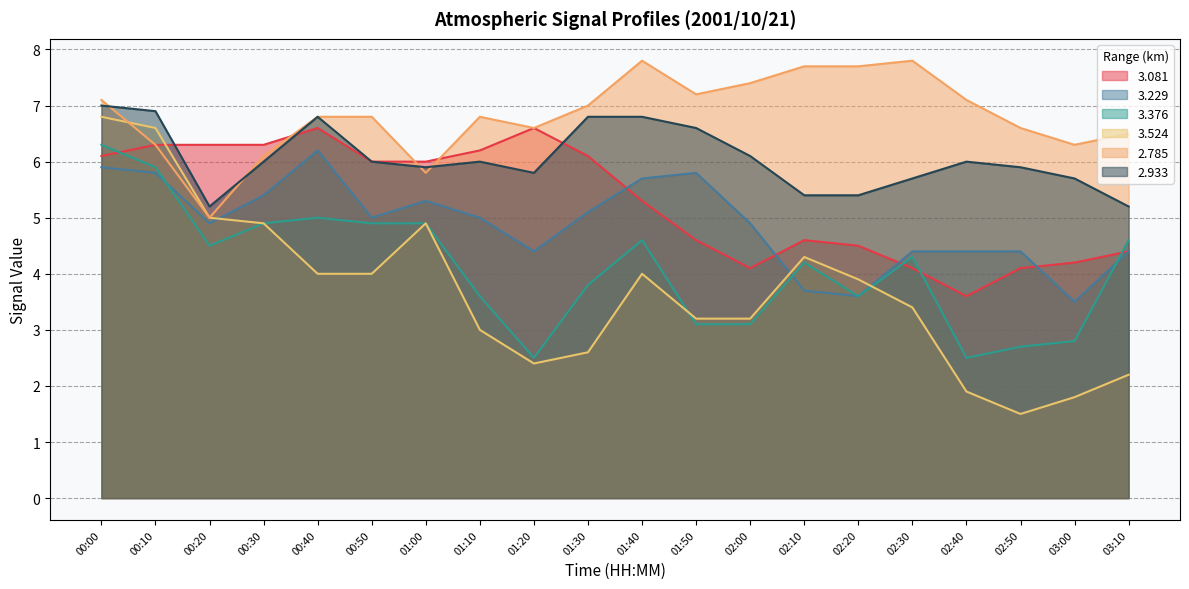

Reading left to right, list all the values displayed in this chart.

3.081: 00:00=6.1	00:10=6.3	00:20=6.3	00:30=6.3	00:40=6.6	00:50=6.0	01:00=6.0	01:10=6.2	01:20=6.6	01:30=6.1	01:40=5.3	01:50=4.6	02:00=4.1	02:10=4.6	02:20=4.5	02:30=4.1	02:40=3.6	02:50=4.1	03:00=4.2	03:10=4.4
3.229: 00:00=5.9	00:10=5.8	00:20=4.9	00:30=5.4	00:40=6.2	00:50=5.0	01:00=5.3	01:10=5.0	01:20=4.4	01:30=5.1	01:40=5.7	01:50=5.8	02:00=4.9	02:10=3.7	02:20=3.6	02:30=4.4	02:40=4.4	02:50=4.4	03:00=3.5	03:10=4.4
3.376: 00:00=6.3	00:10=5.9	00:20=4.5	00:30=4.9	00:40=5.0	00:50=4.9	01:00=4.9	01:10=3.6	01:20=2.5	01:30=3.8	01:40=4.6	01:50=3.1	02:00=3.1	02:10=4.2	02:20=3.6	02:30=4.3	02:40=2.5	02:50=2.7	03:00=2.8	03:10=4.6
3.524: 00:00=6.8	00:10=6.6	00:20=5.0	00:30=4.9	00:40=4.0	00:50=4.0	01:00=4.9	01:10=3.0	01:20=2.4	01:30=2.6	01:40=4.0	01:50=3.2	02:00=3.2	02:10=4.3	02:20=3.9	02:30=3.4	02:40=1.9	02:50=1.5	03:00=1.8	03:10=2.2
2.785: 00:00=7.1	00:10=6.3	00:20=5.0	00:30=6.1	00:40=6.8	00:50=6.8	01:00=5.8	01:10=6.8	01:20=6.6	01:30=7.0	01:40=7.8	01:50=7.2	02:00=7.4	02:10=7.7	02:20=7.7	02:30=7.8	02:40=7.1	02:50=6.6	03:00=6.3	03:10=6.5
2.933: 00:00=7.0	00:10=6.9	00:20=5.2	00:30=6.0	00:40=6.8	00:50=6.0	01:00=5.9	01:10=6.0	01:20=5.8	01:30=6.8	01:40=6.8	01:50=6.6	02:00=6.1	02:10=5.4	02:20=5.4	02:30=5.7	02:40=6.0	02:50=5.9	03:00=5.7	03:10=5.2